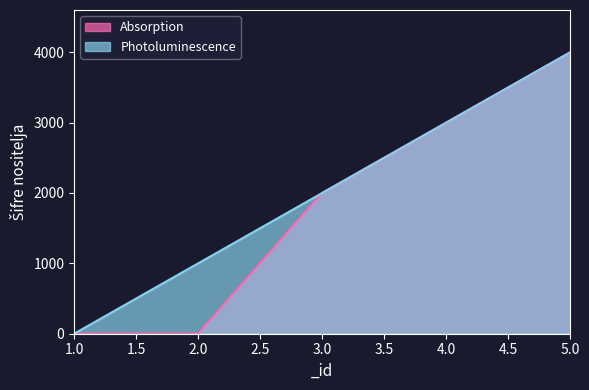

What is the difference between the second highest and minimum values in the Absorption series?

3000